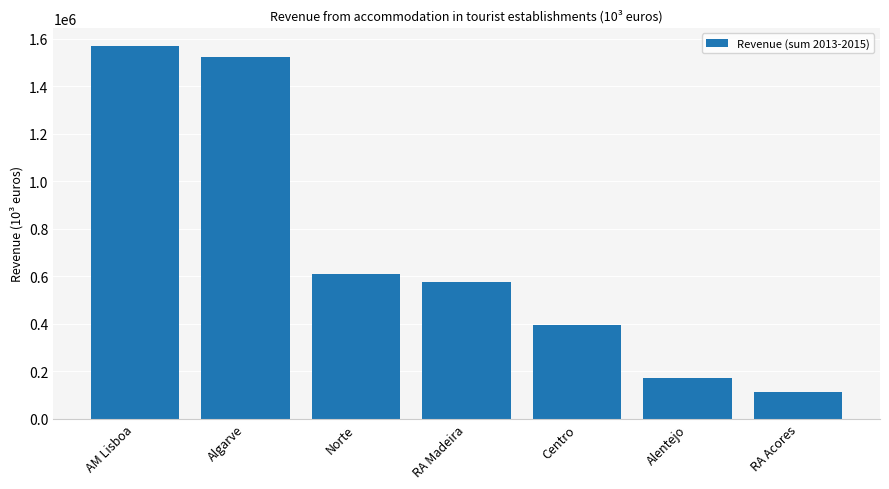

Are the bars horizontal?

No